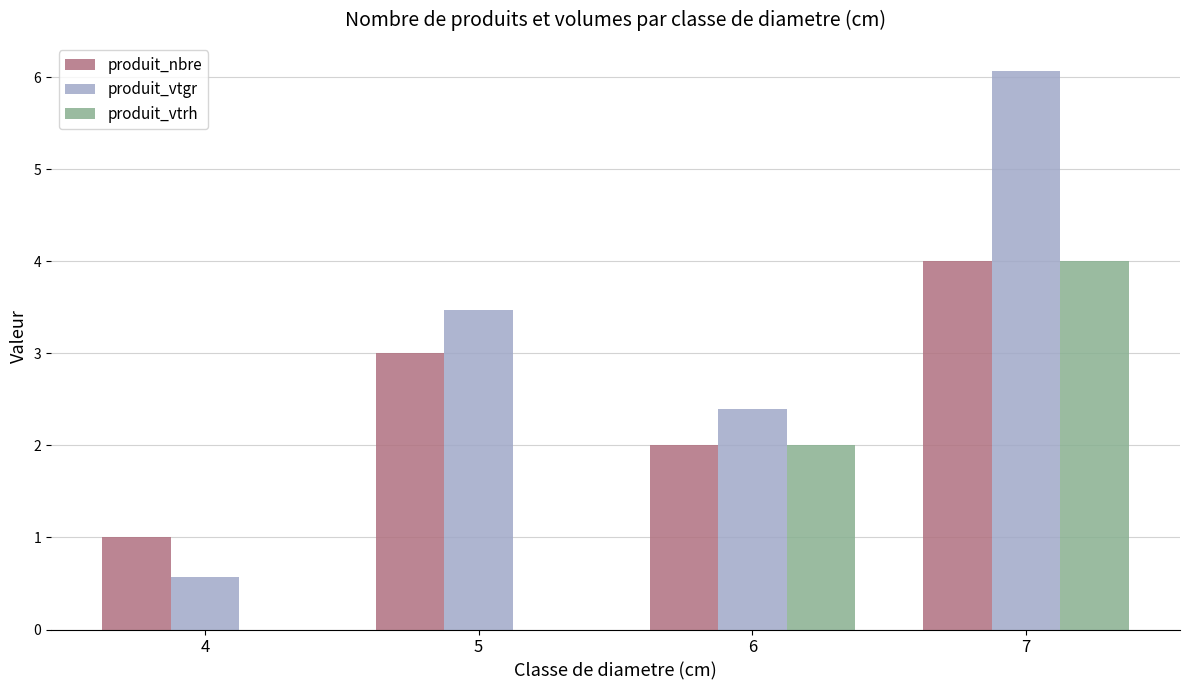

Which label corresponds to the largest value in the chart?

7